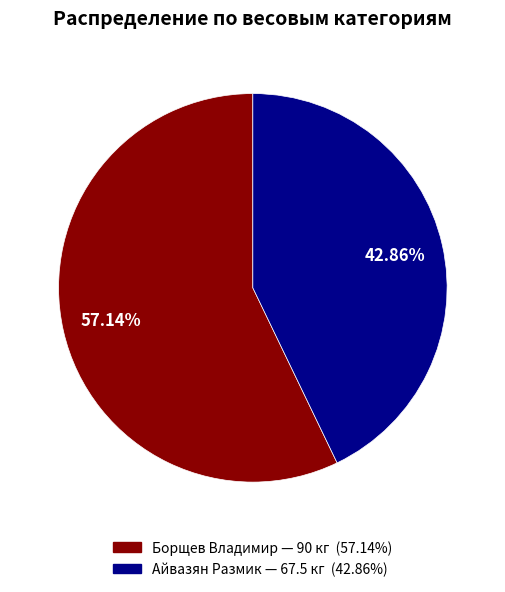

Is there a majority slice in this chart?

Yes